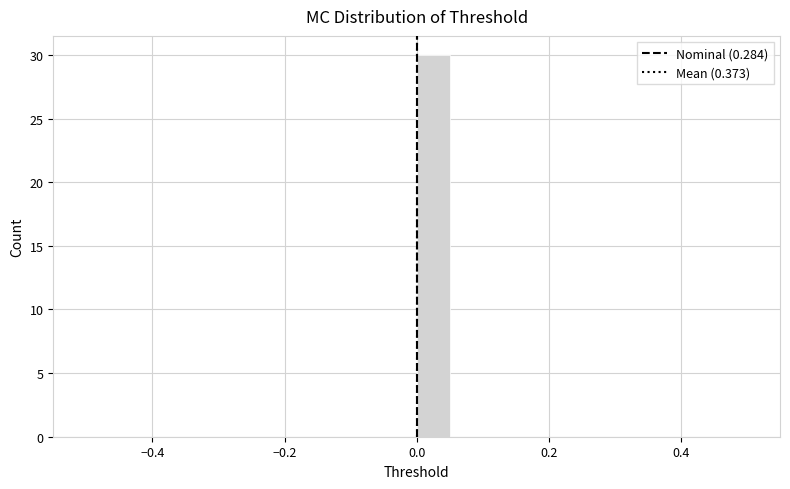

Around what value on the x-axis is the tallest bar? Give the approximate position of its centre, as read against the axis.

0.02